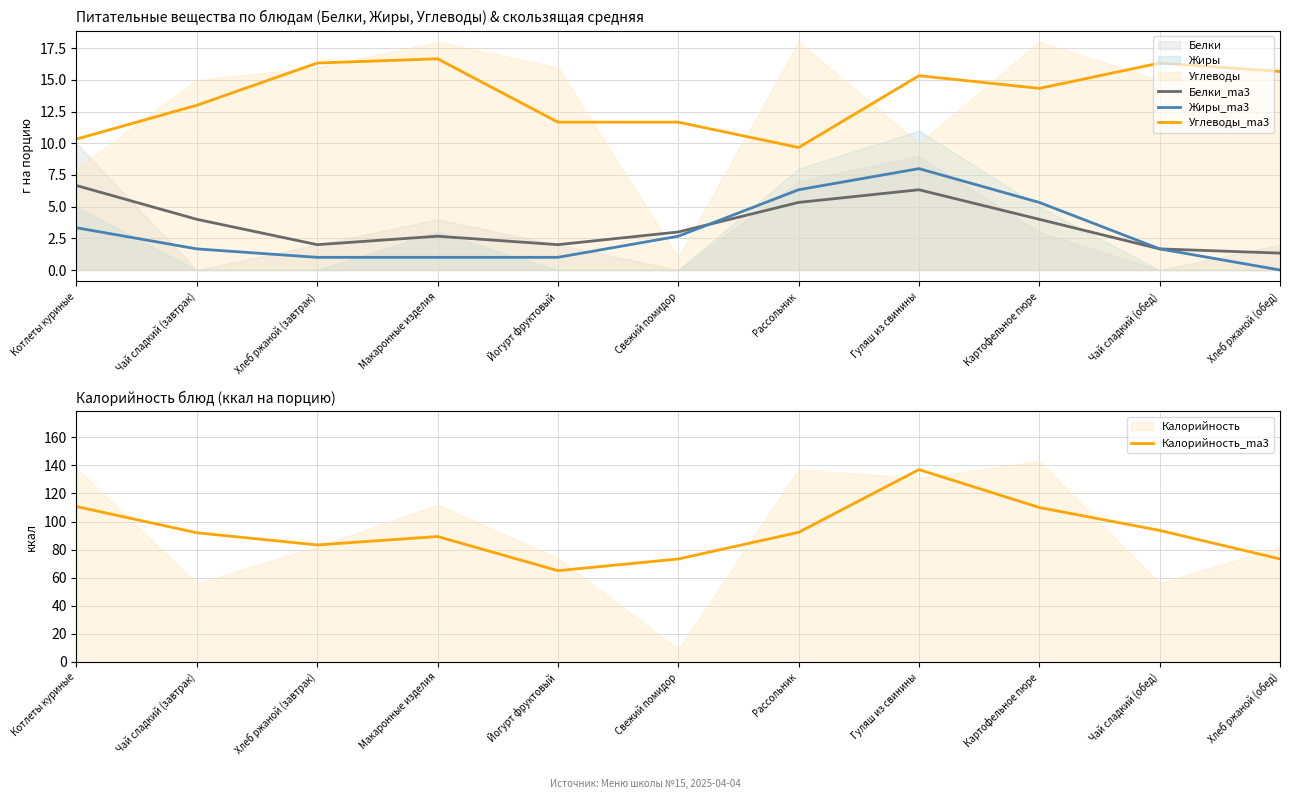

Rank the categories by Жиры_ma3 value from lowest to highest.

Хлеб ржаной (обед), Хлеб ржаной (завтрак), Макаронные изделия, Йогурт фруктовый, Чай сладкий (завтрак), Чай сладкий (обед), Свежий помидор, Котлеты куриные, Картофельное пюре, Рассольник, Гуляш из свинины